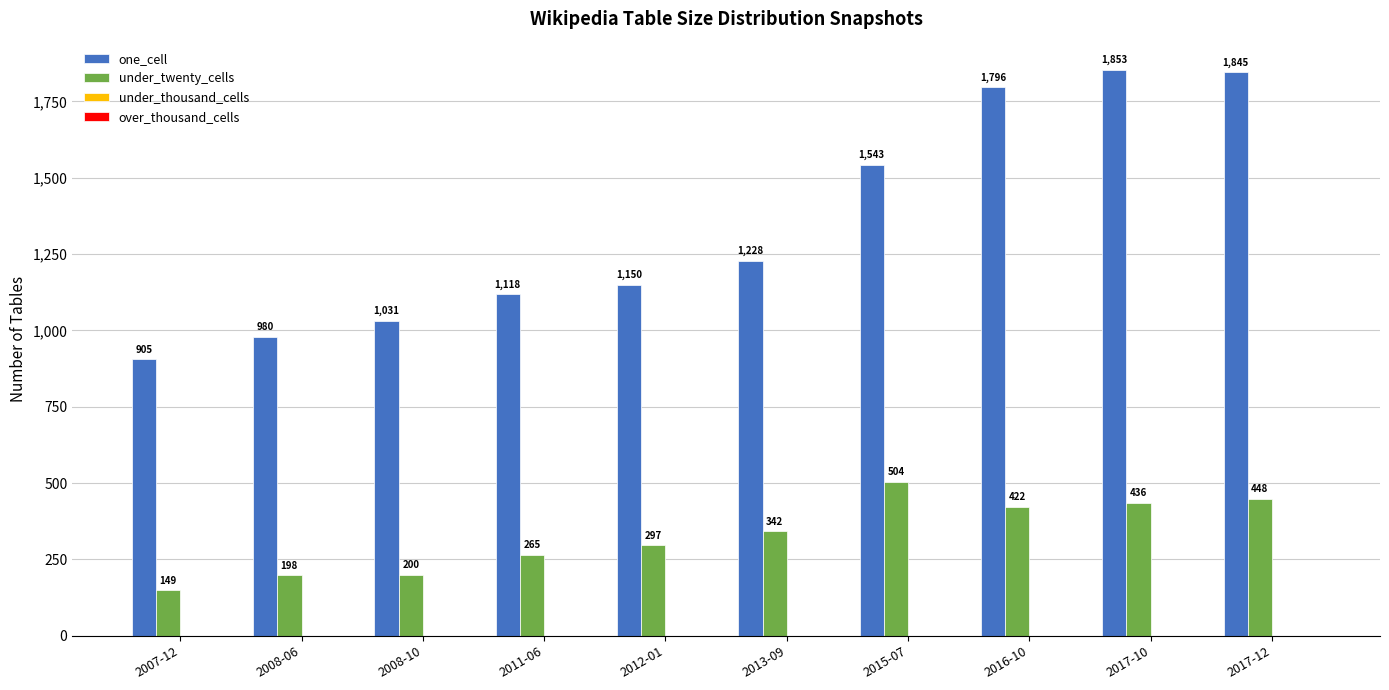

Are the bars grouped side by side (vs. stacked)?

Yes